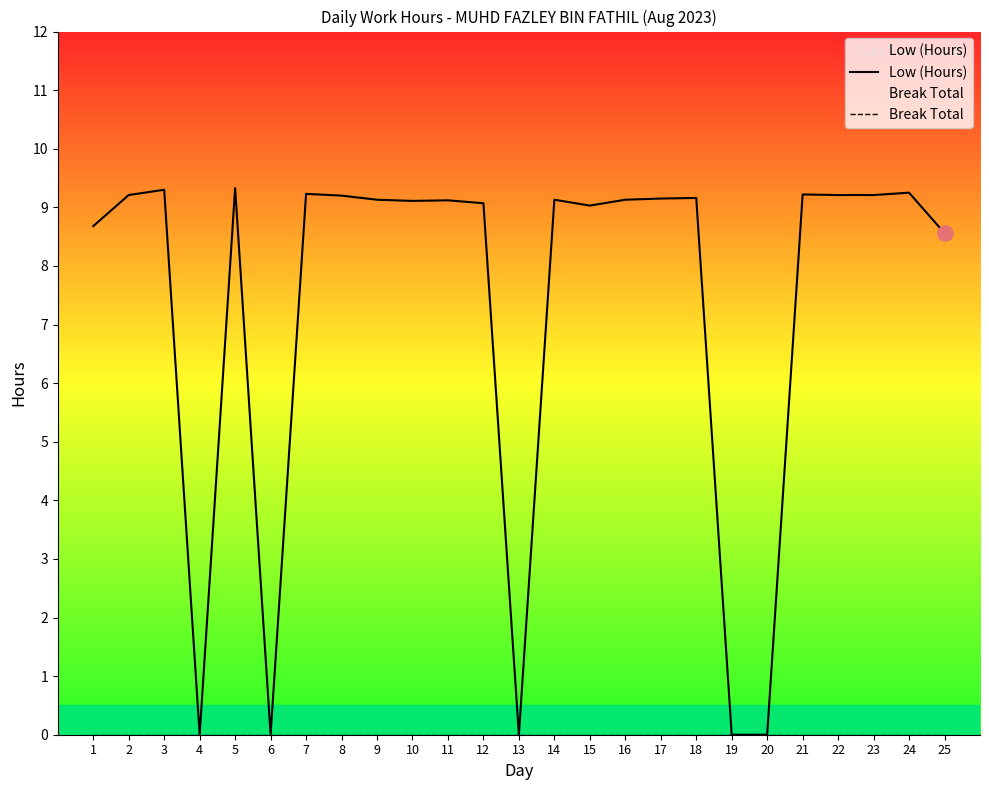

What is the total value across all series at 8?

9.2